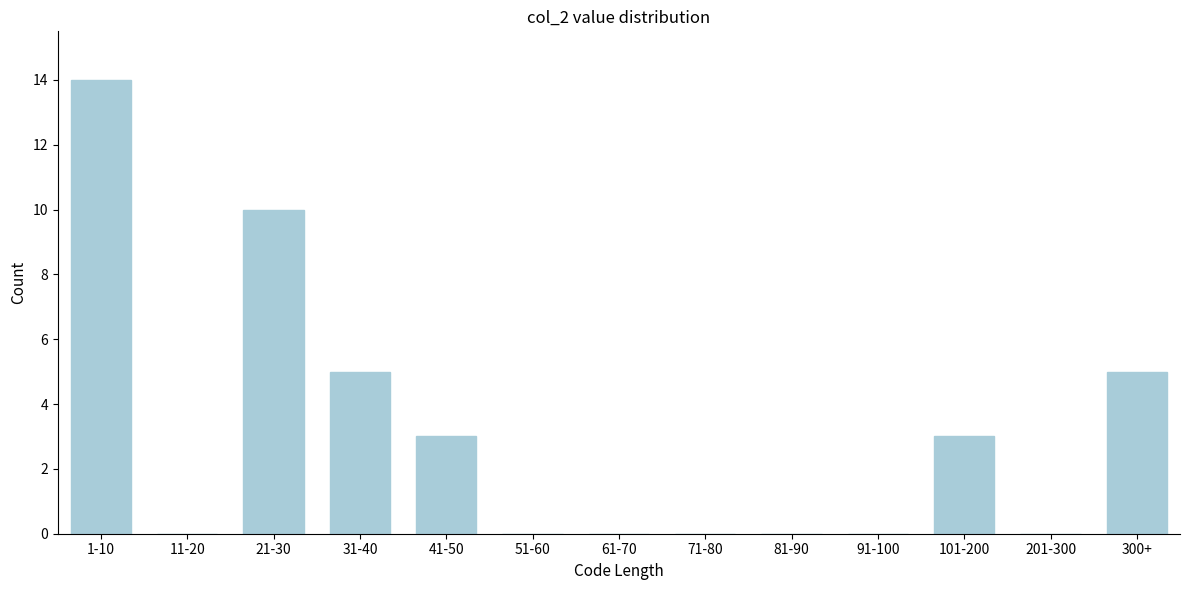

Reading right to left, what are all the values shown in this chart?

300+=5	201-300=0	101-200=3	91-100=0	81-90=0	71-80=0	61-70=0	51-60=0	41-50=3	31-40=5	21-30=10	11-20=0	1-10=14